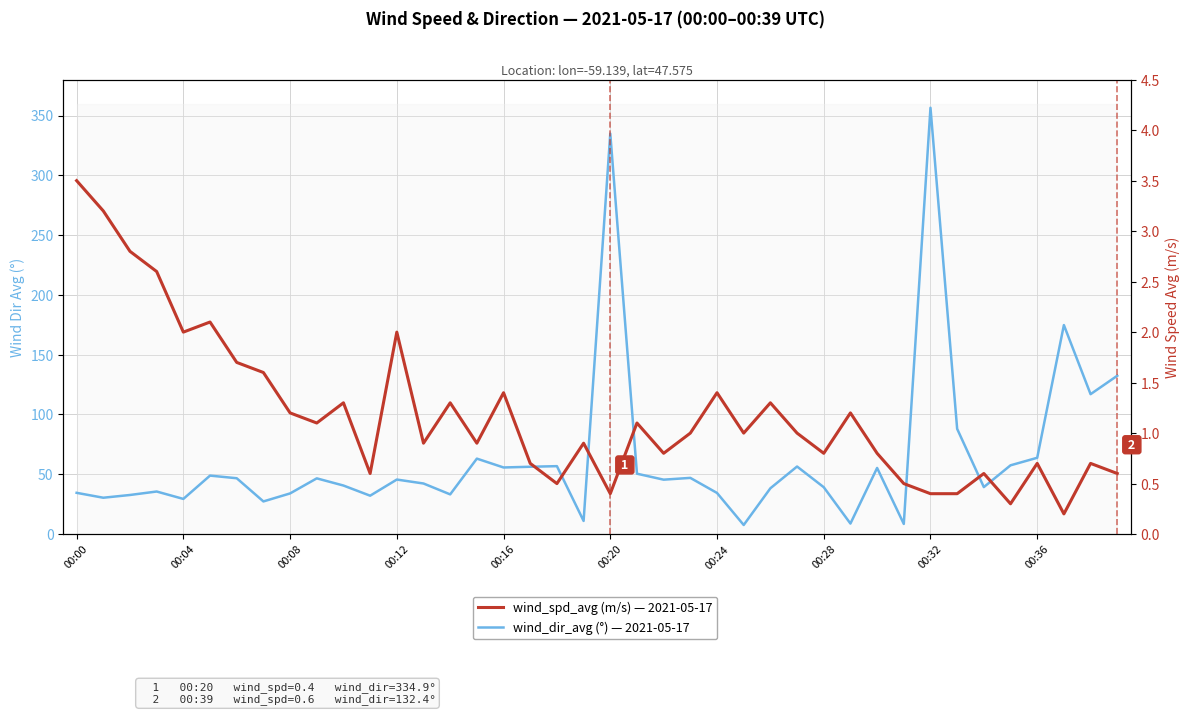

Which series changed the most between 10 and 13?

wind_dir_avg